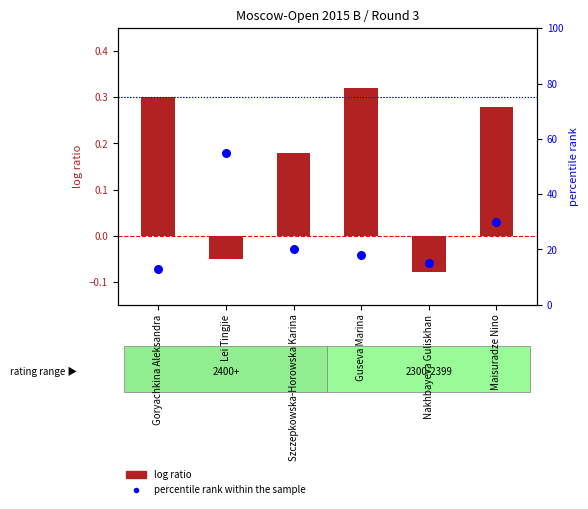

At which category is the sum across all series the highest?

Lei Tingjie